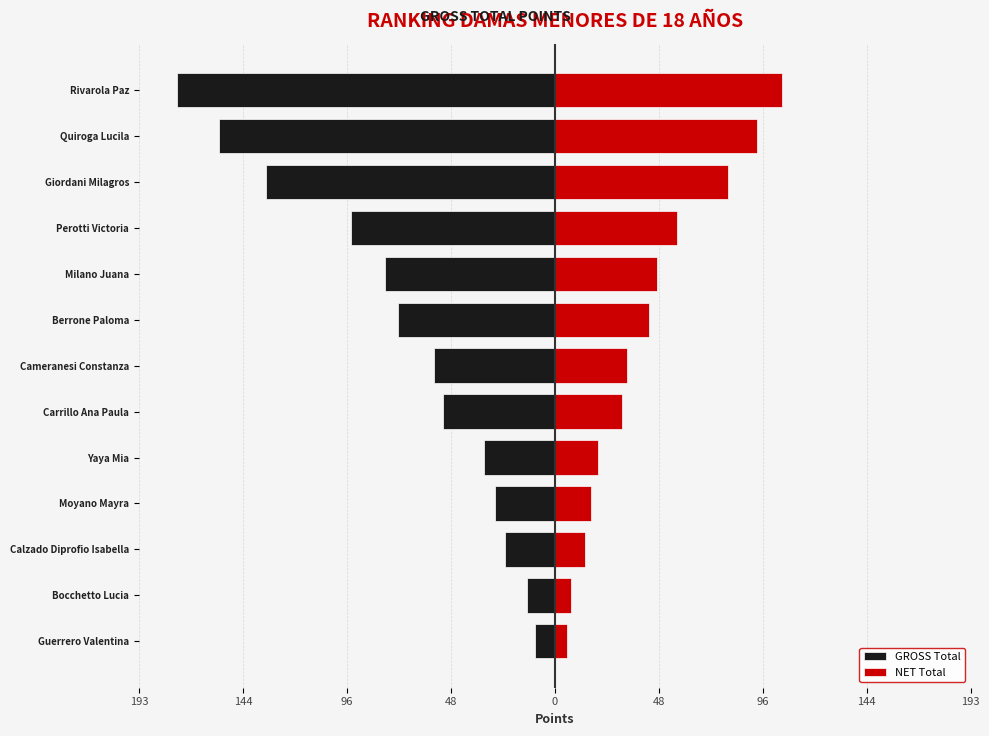

Rank the series by their average value, from lowest to highest.

GROSS Total, NET Total